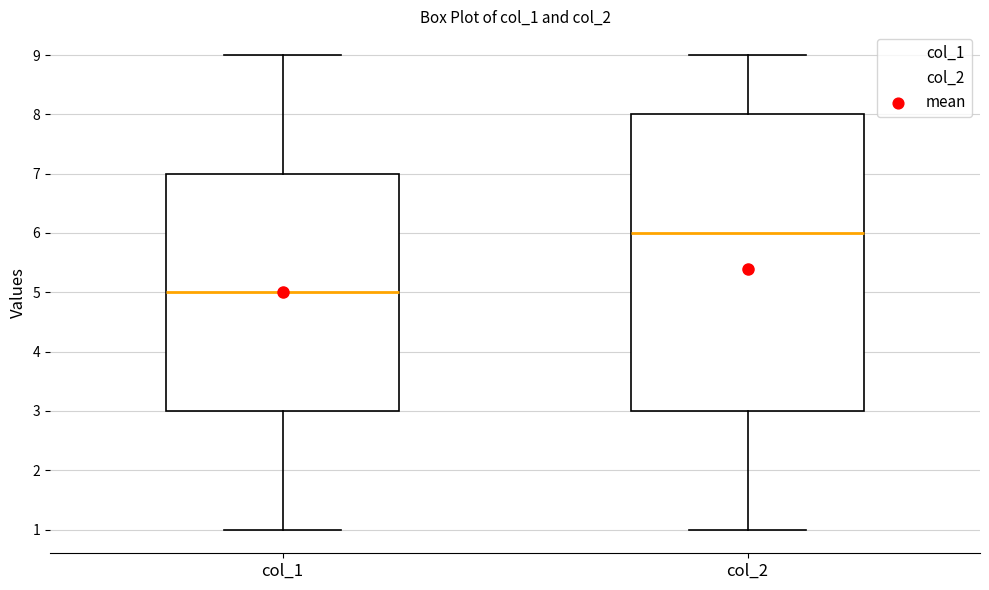

Which box's median line is the lowest?

col_1